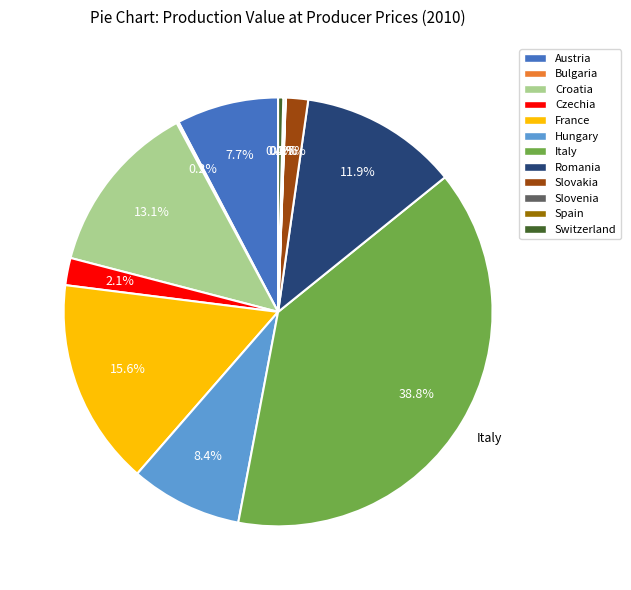

True or false: Romania accounts for 2% of the total.

False